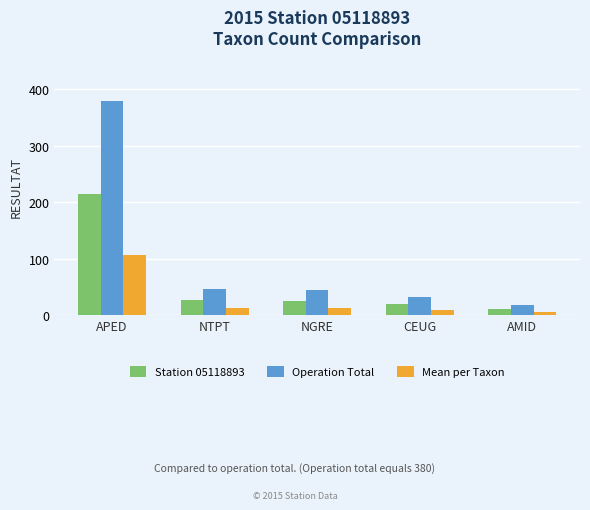

What is the difference between the highest and lowest values at APED?

273